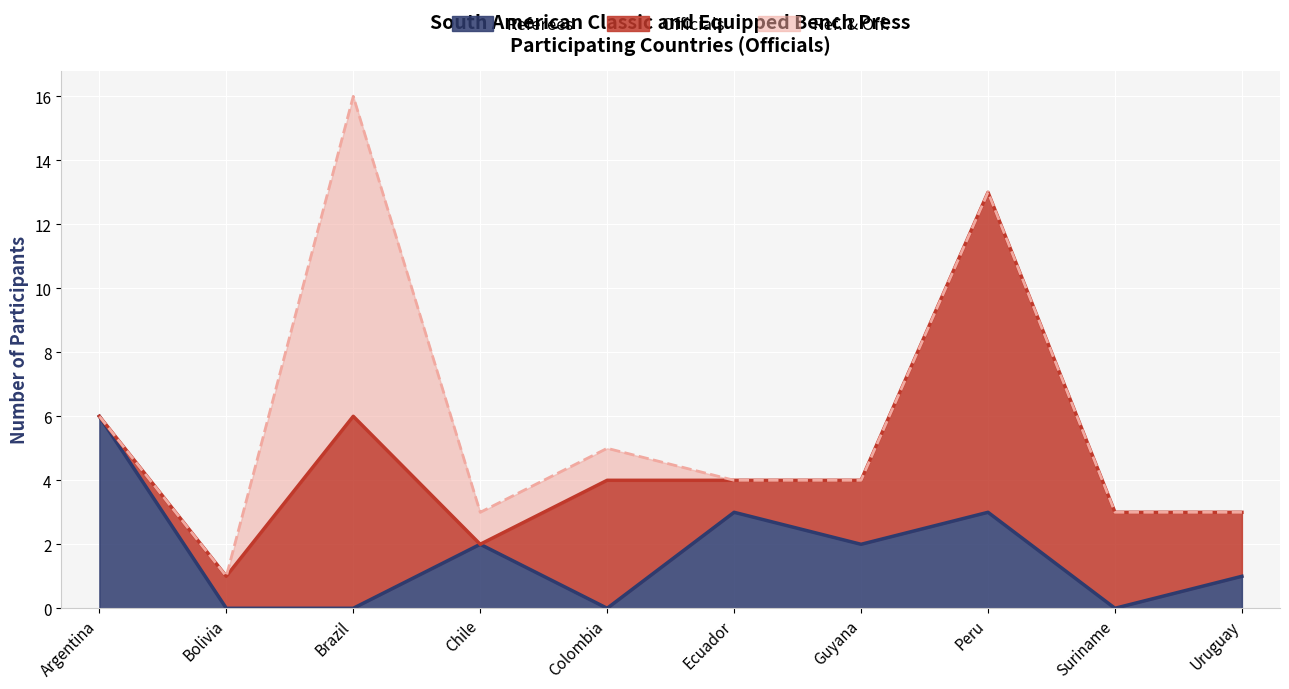

True or false: Ref. & Off. has more than 2 points higher than both neighbors.

False